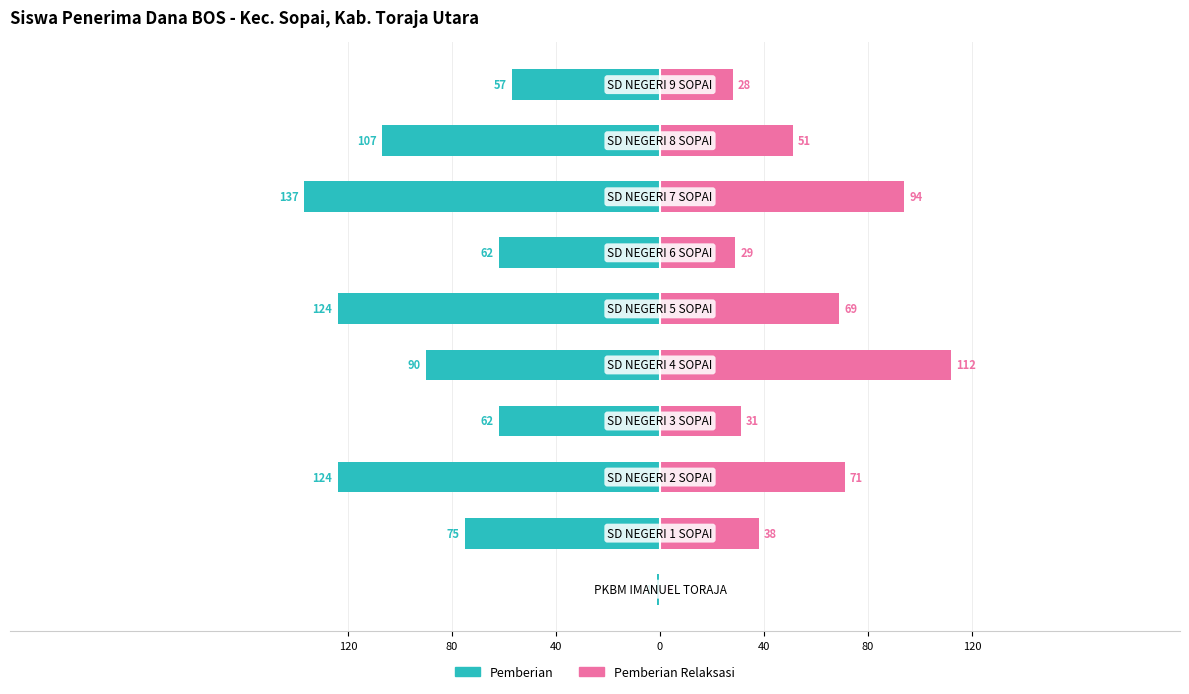

Which has a higher value, 7 or 40?

7